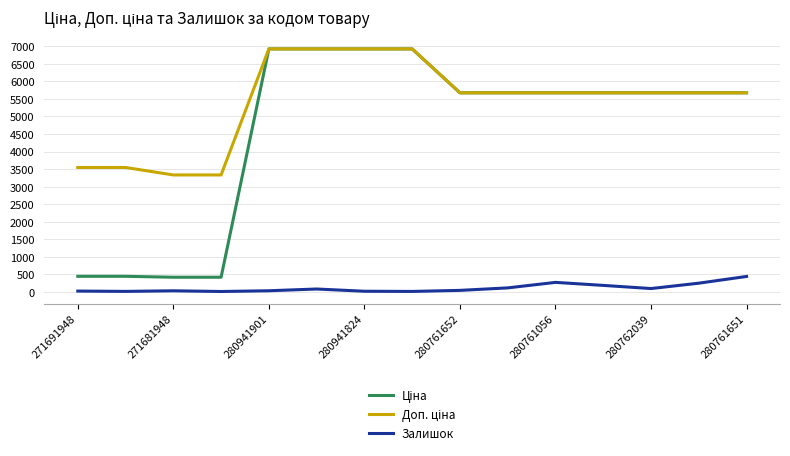

True or false: Ціна has more than 1 interior local peaks.

False